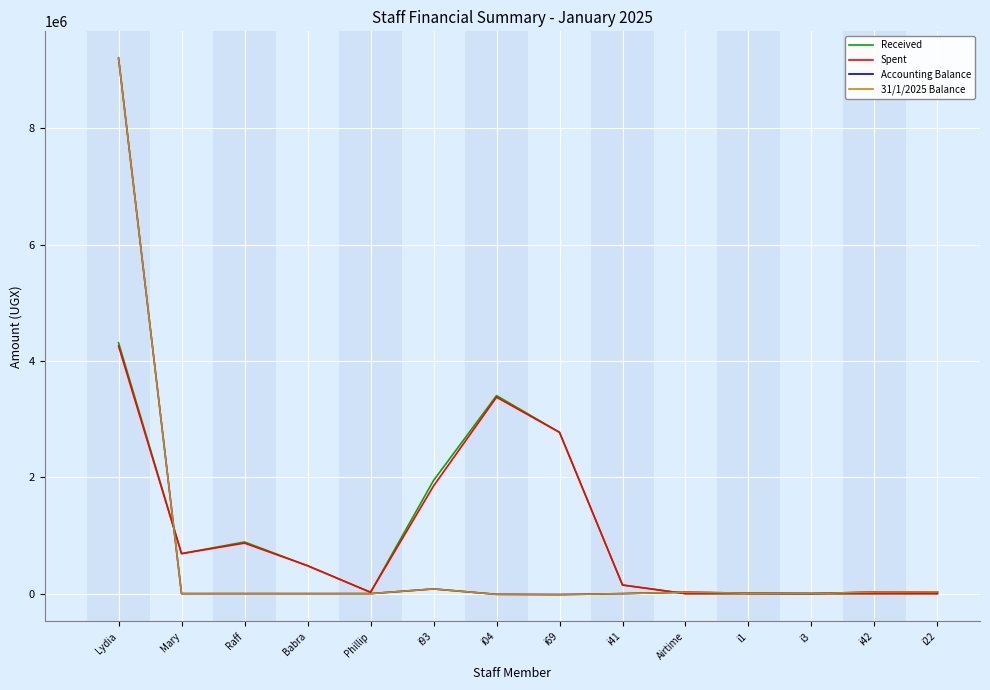

Does the chart have visible grid lines?

Yes